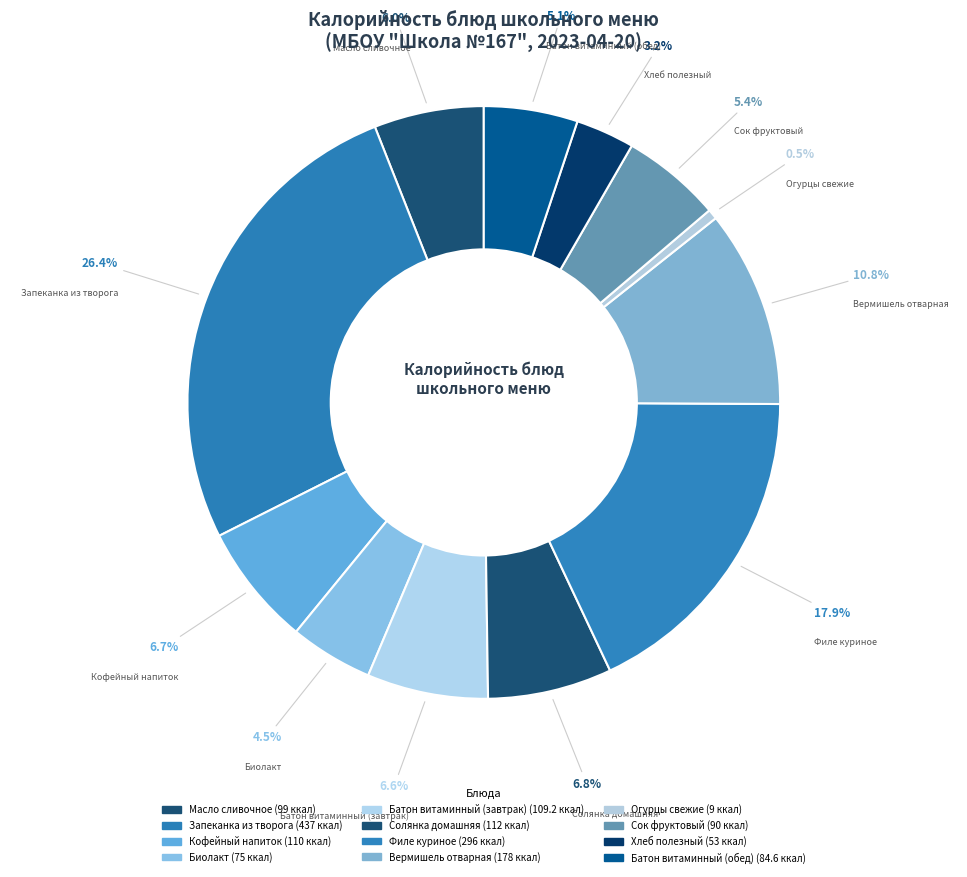

How many segments does this pie chart have?

12